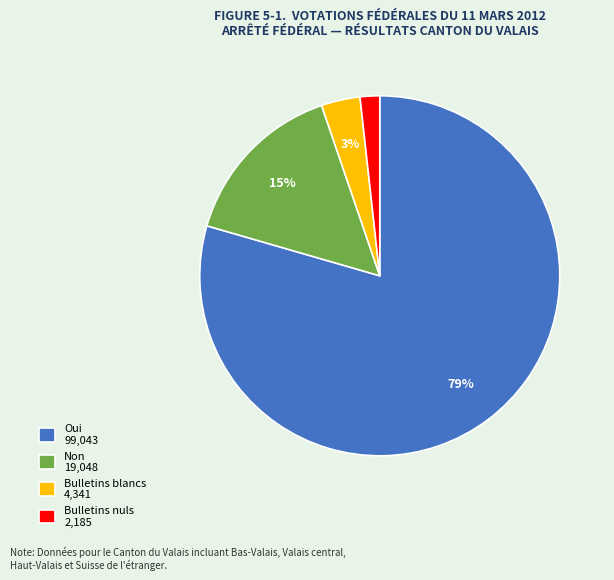

True or false: Oui 99,043 accounts for 89% of the total.

False